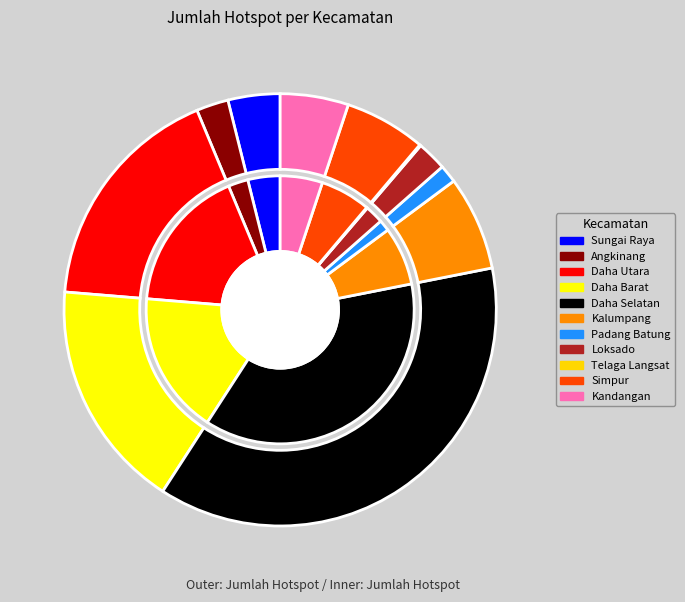

To the nearest percent, what percentage of the pie is Kandangan?

5%